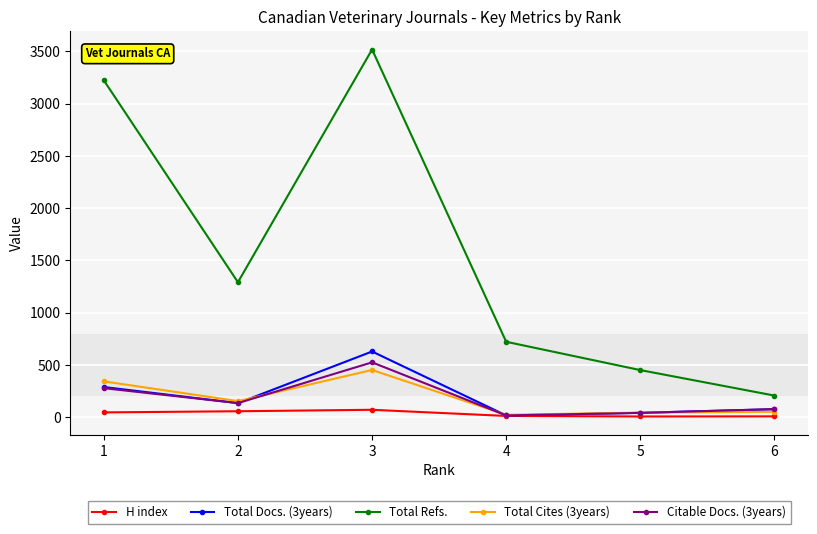

True or false: H index has more than 0 interior local peaks.

True